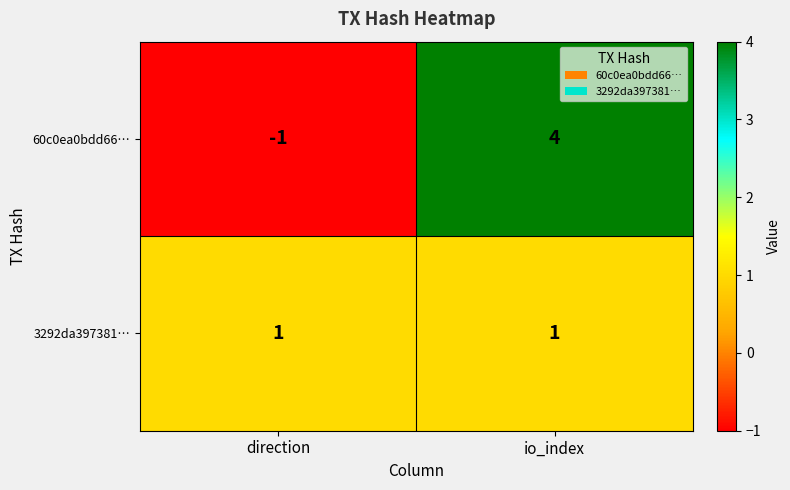

Is it true that 60c0ea0bdd66… equals 1 at io_index?

False